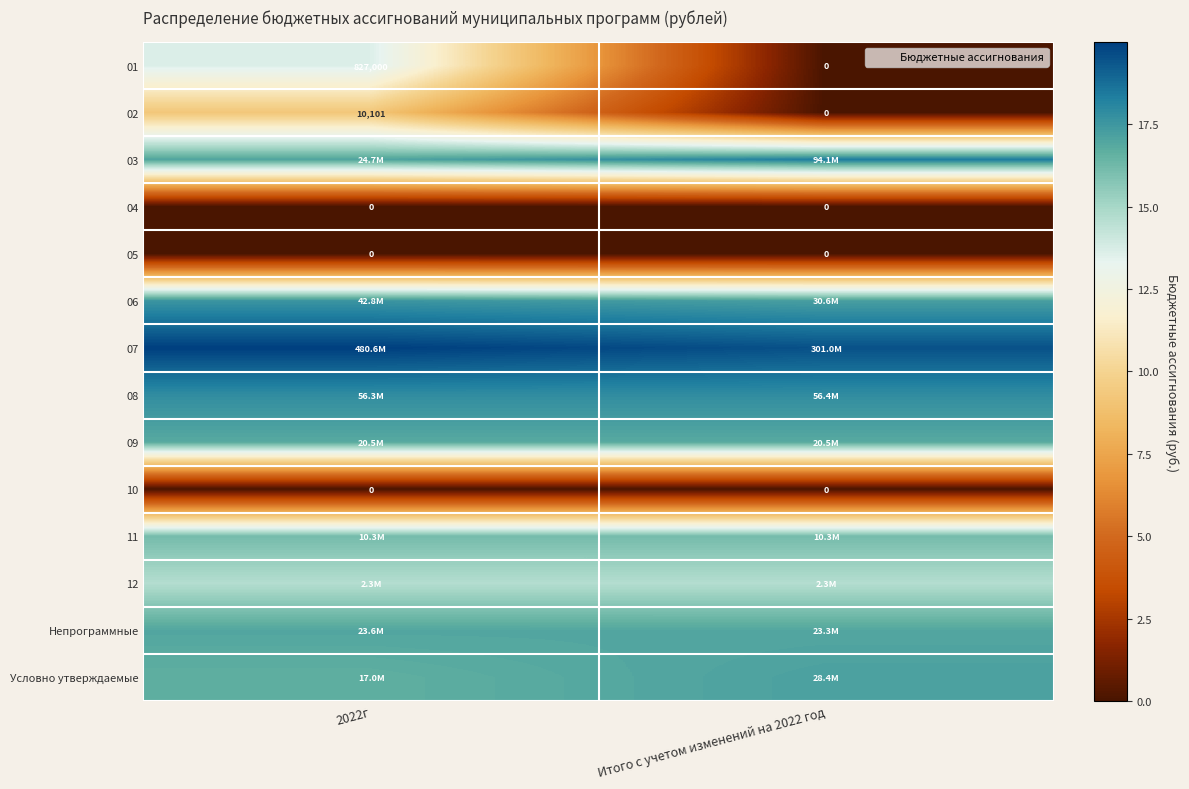

At how many categories does at least one series exceed 8?

2